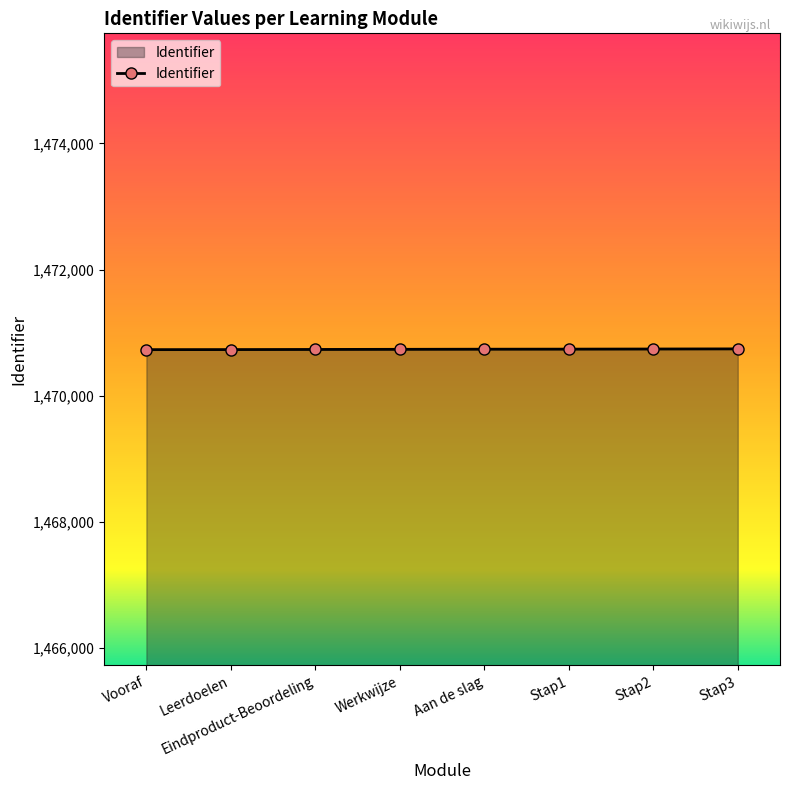

What is the change in value from Eindproduct-Beoordeling to Werkwijze?

+2